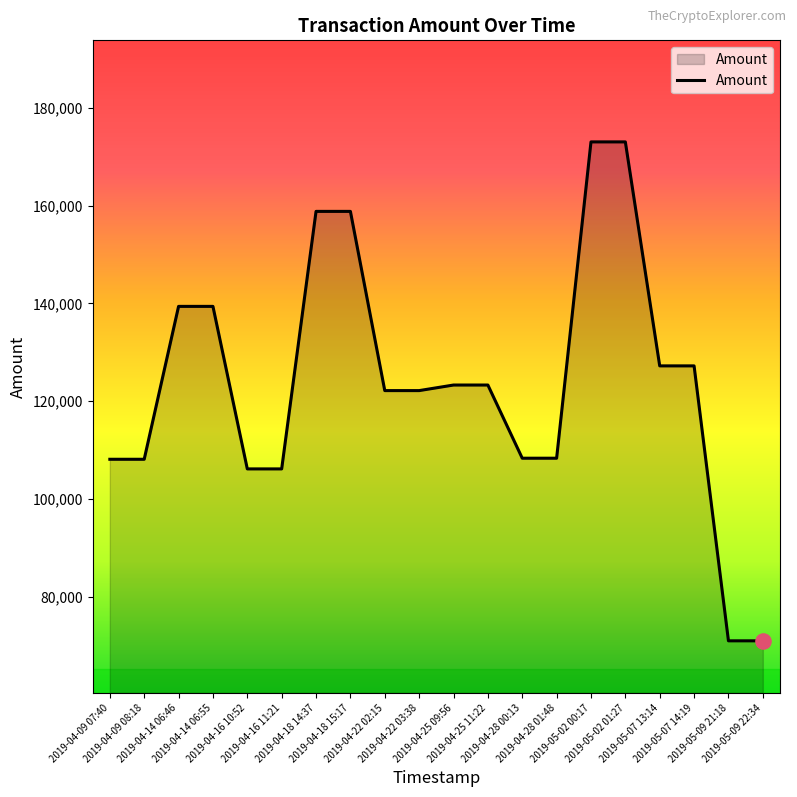

Approximately how many times larger is the value at 2019-04-14 06:46 compared to 2019-04-16 11:21?

1.3